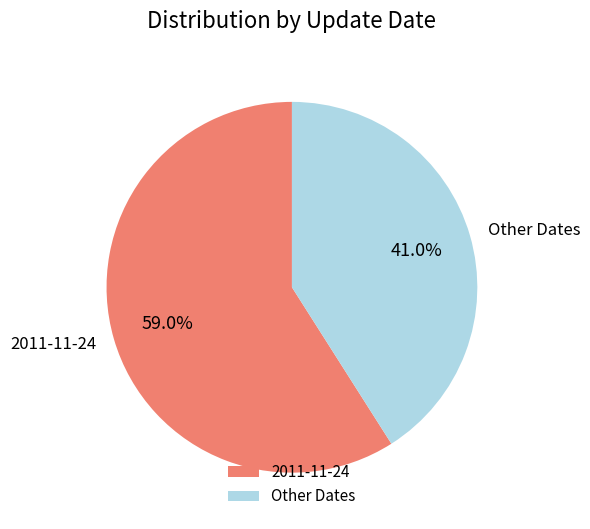

What percentage do 2011-11-24 and Other Dates together represent?

100.0%